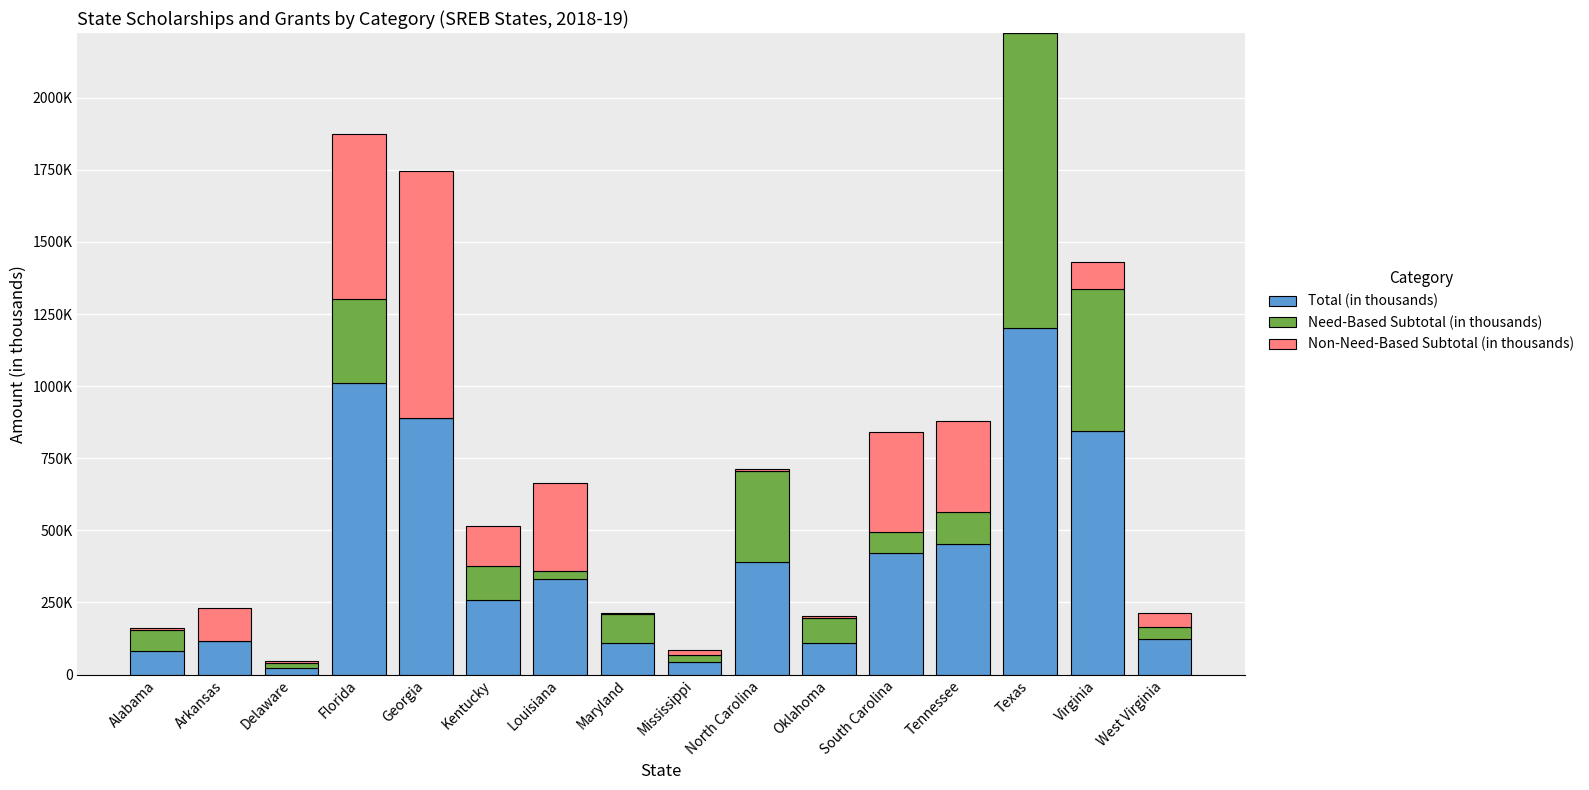

What is the difference between the maximum and second lowest values in the Non-Need-Based Subtotal (in thousands) series?

851853